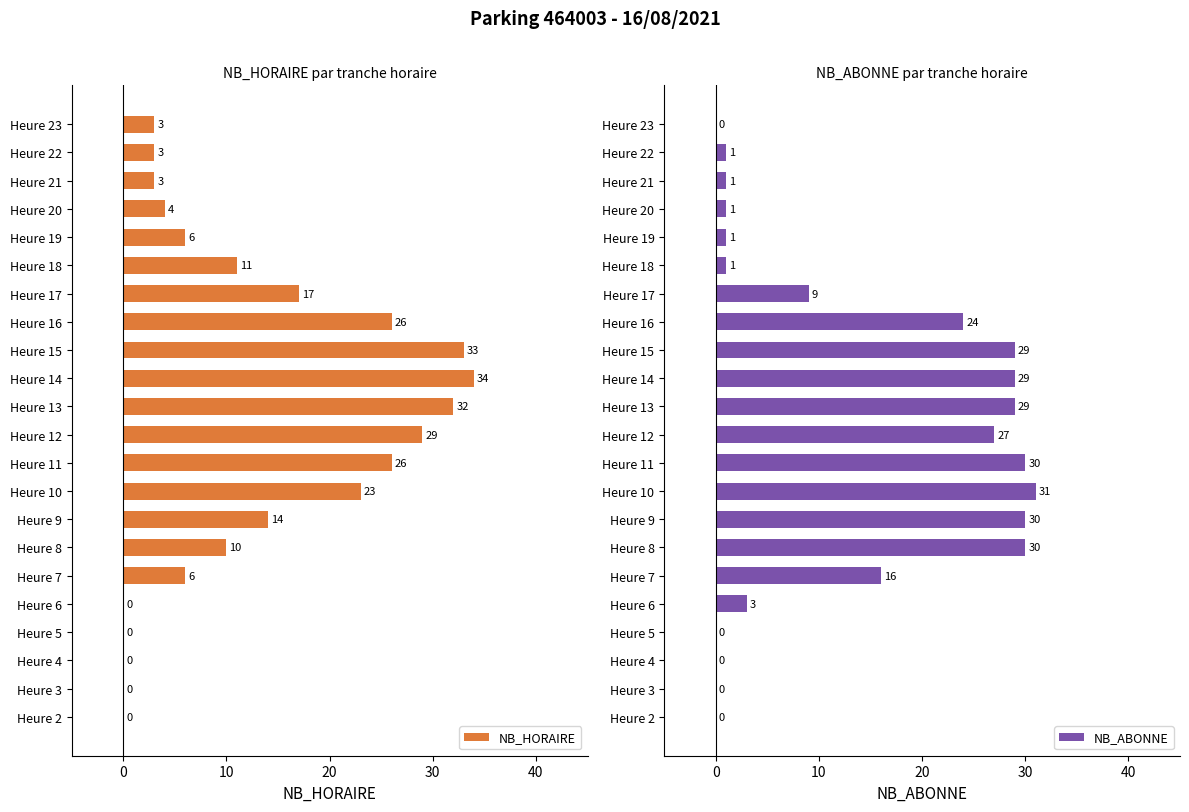

Where is NB_ABONNE nearest to the value 15?

Heure 7